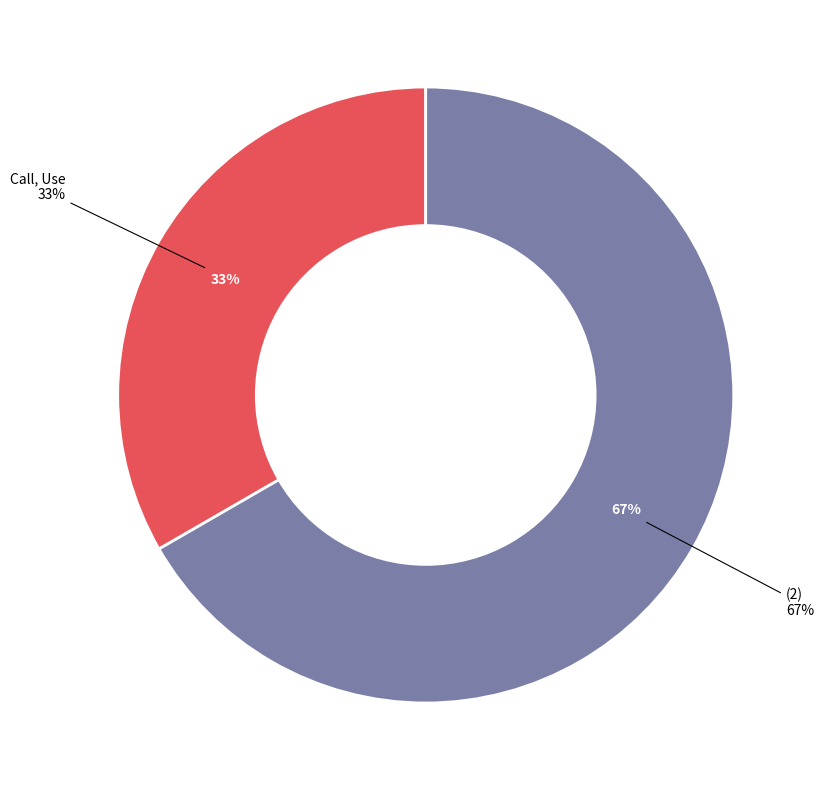

Between Call, Use and (2), which is larger?

(2)